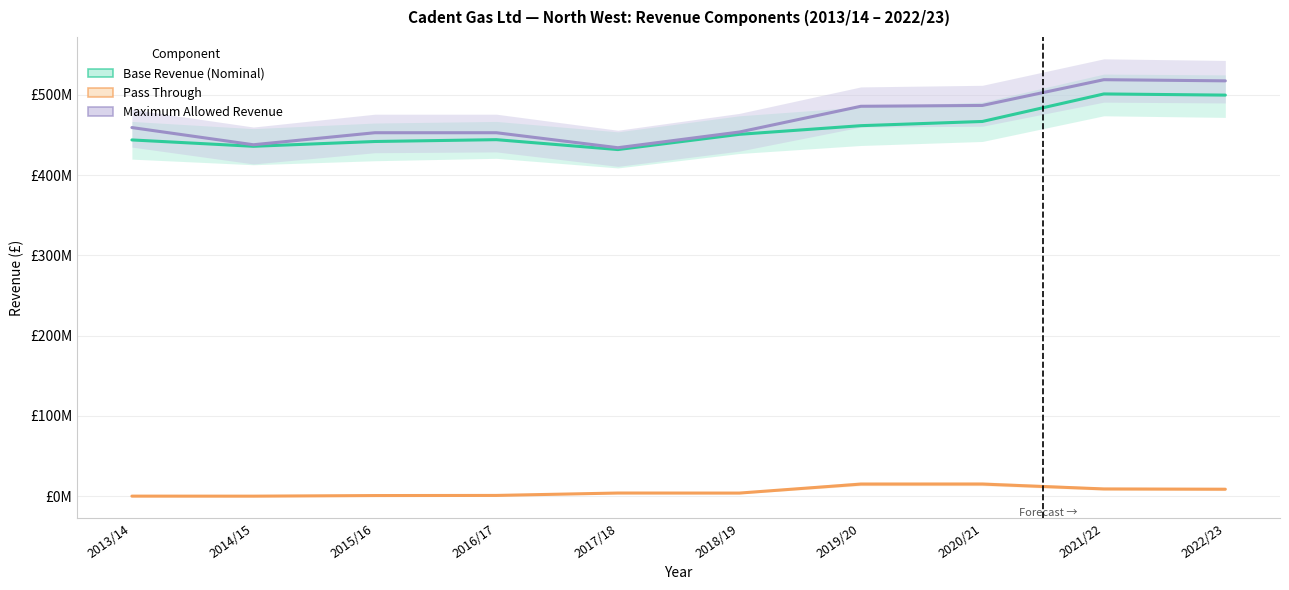

What is the greatest value displayed?

518990708.6